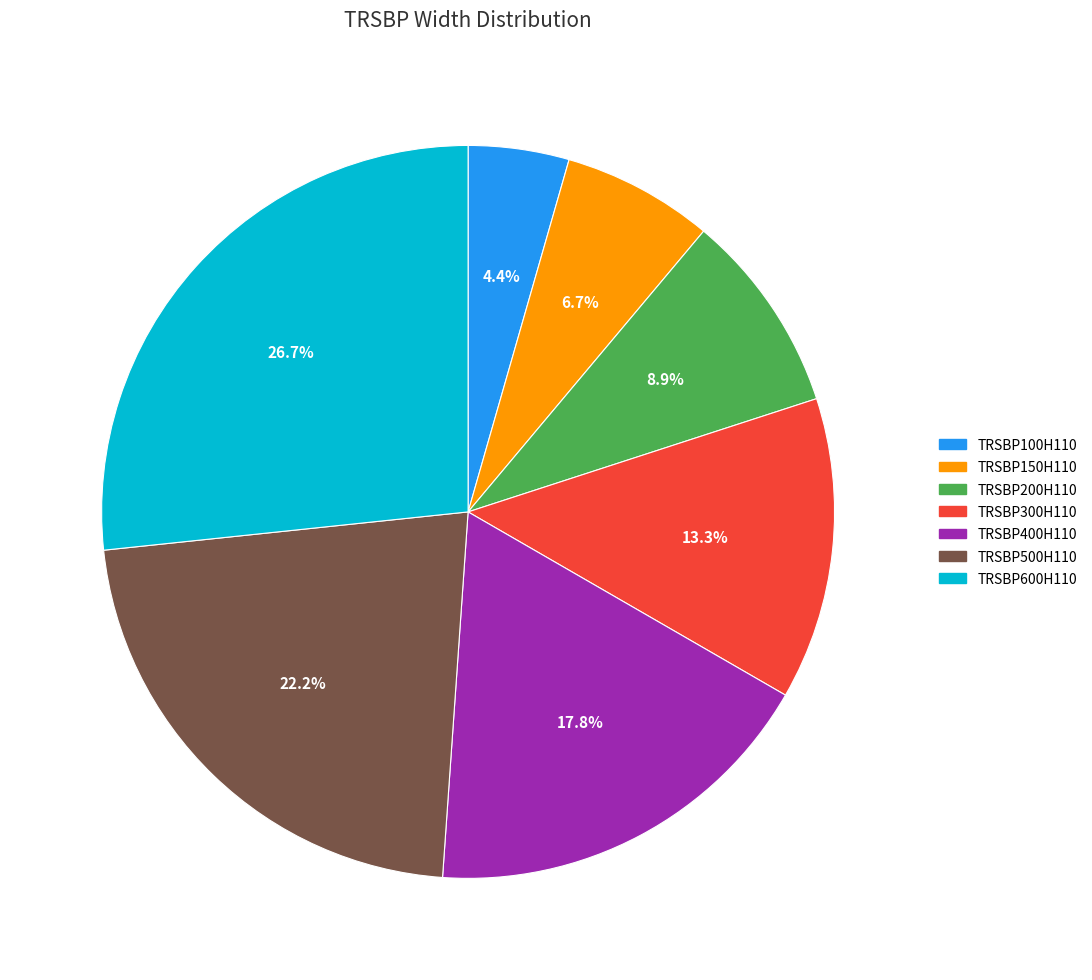

Does TRSBP600H110 account for over 50% of the chart?

No